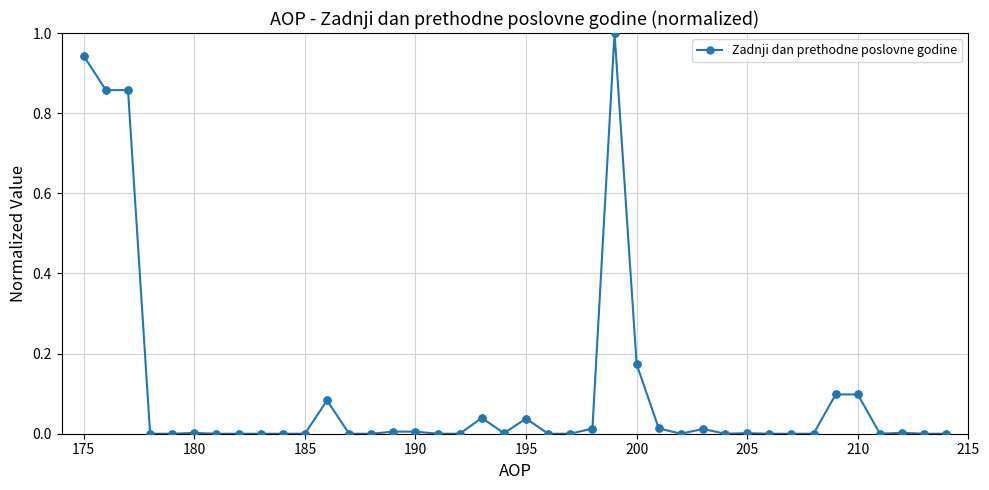

What is the difference between the maximum and minimum values?

1.0